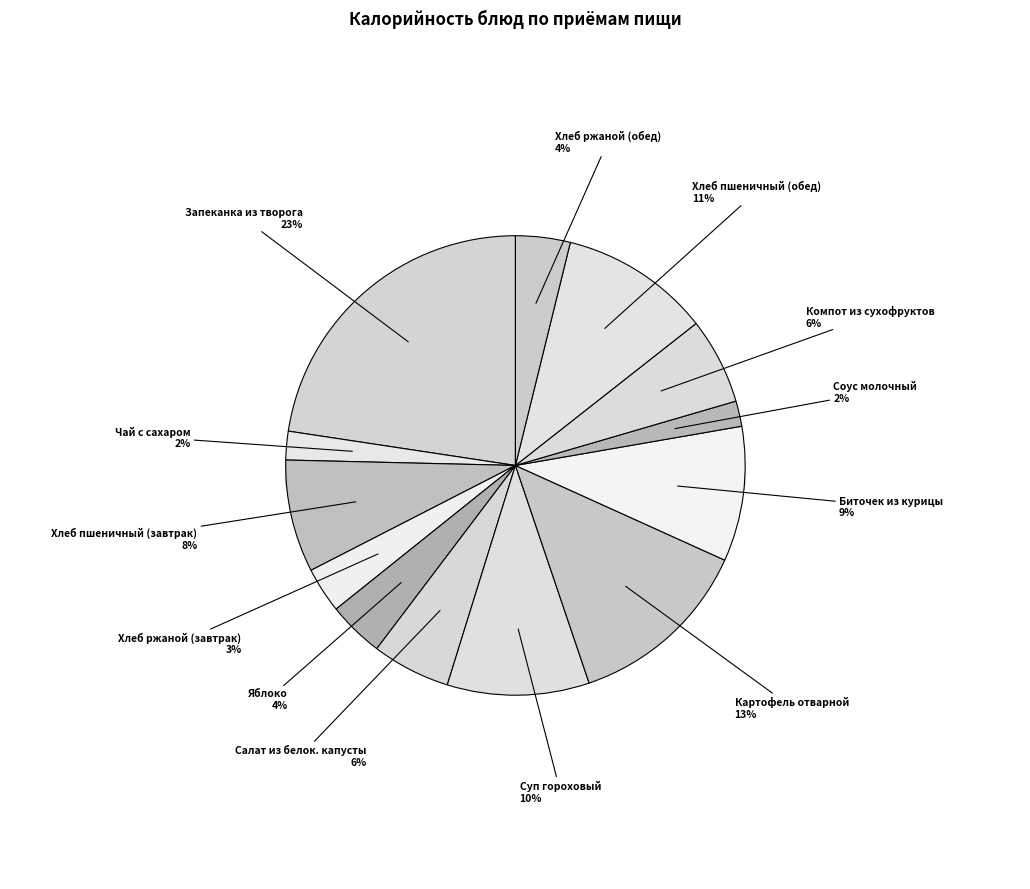

The Биточек из курицы slice represents 9% of the pie. True or false?

True